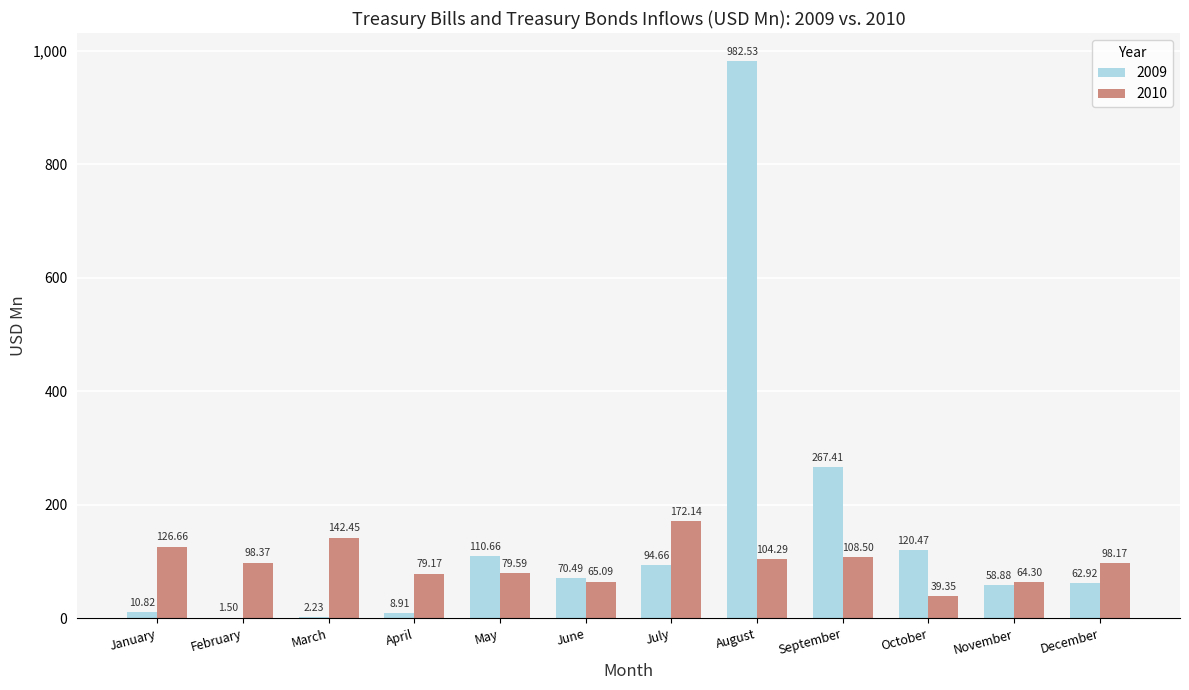

True or false: 2009 has a value of 94.7 at July.

True